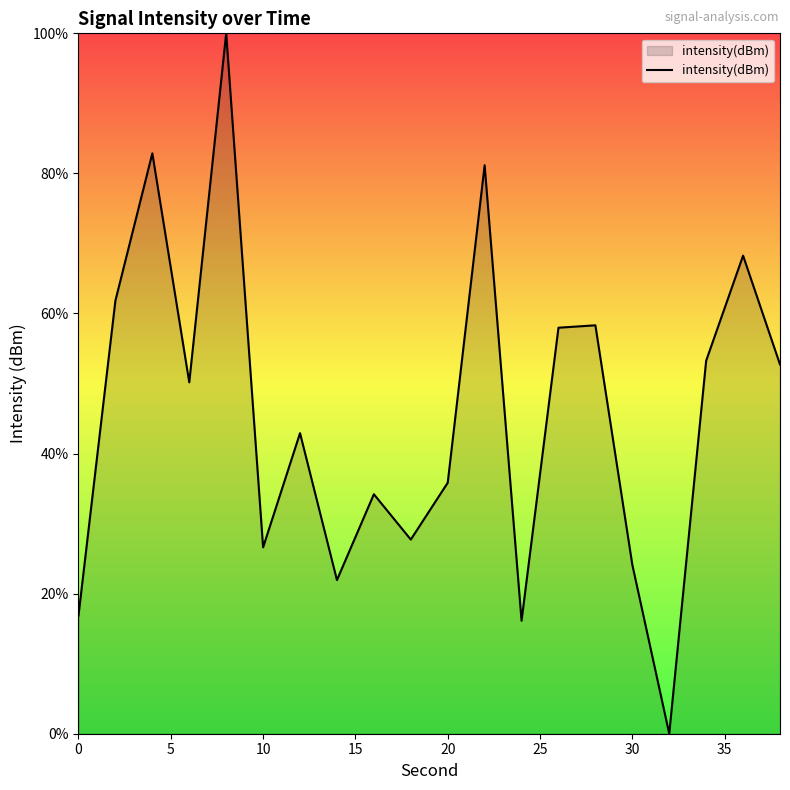

What is the maximum value shown in the chart?

100.0